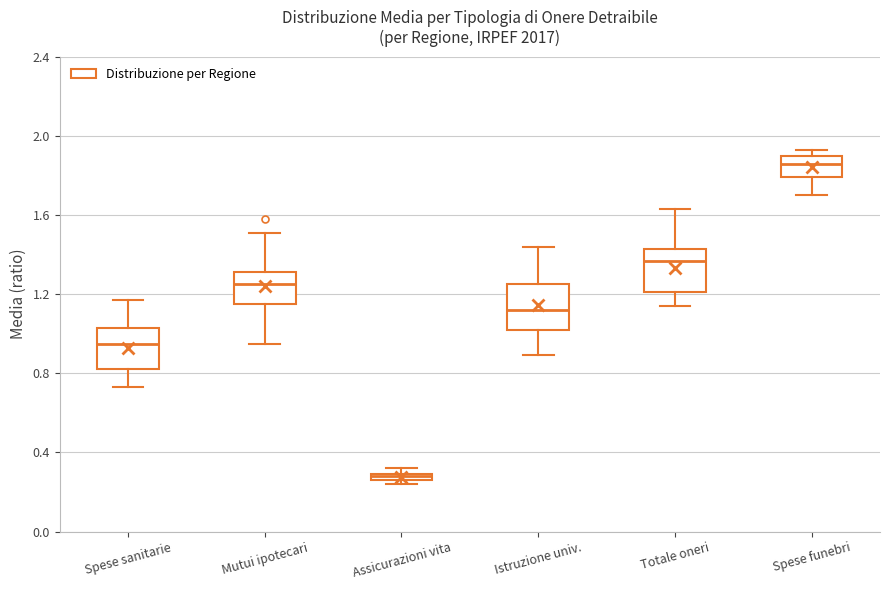

Where does the lower whisker of the box for Spese funebri end on the y-axis? The values are not printed on the chart, so give them approximately, as read against the axis.

1.70